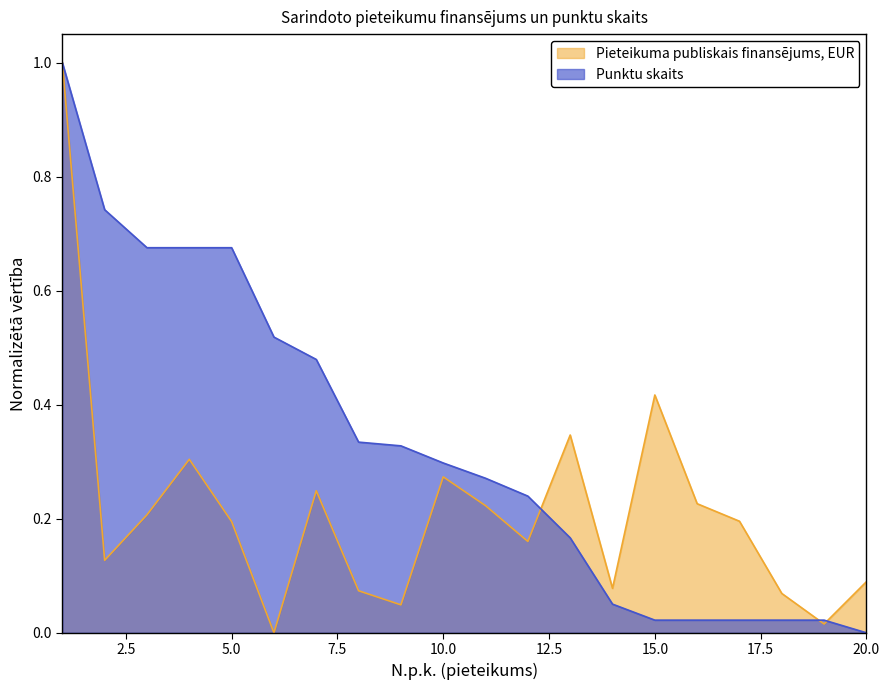

At 15.0, list the series in order from largest to smallest.

Pieteikuma publiskais finansējums, EUR, Punktu skaits